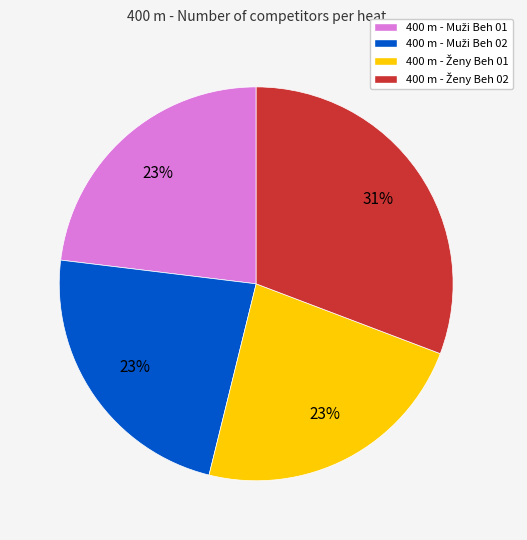

To the nearest percent, what is the difference between the largest and smallest slice percentages?

8%